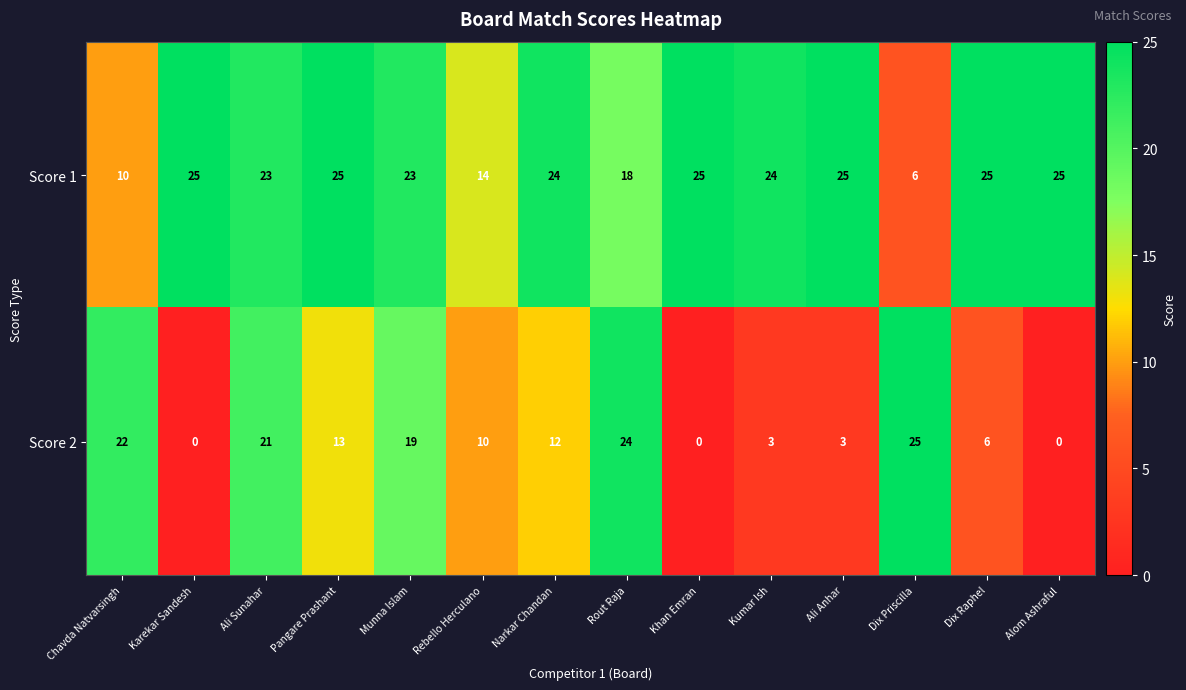

List the series in order of their overall mean, highest first.

Score 1, Score 2